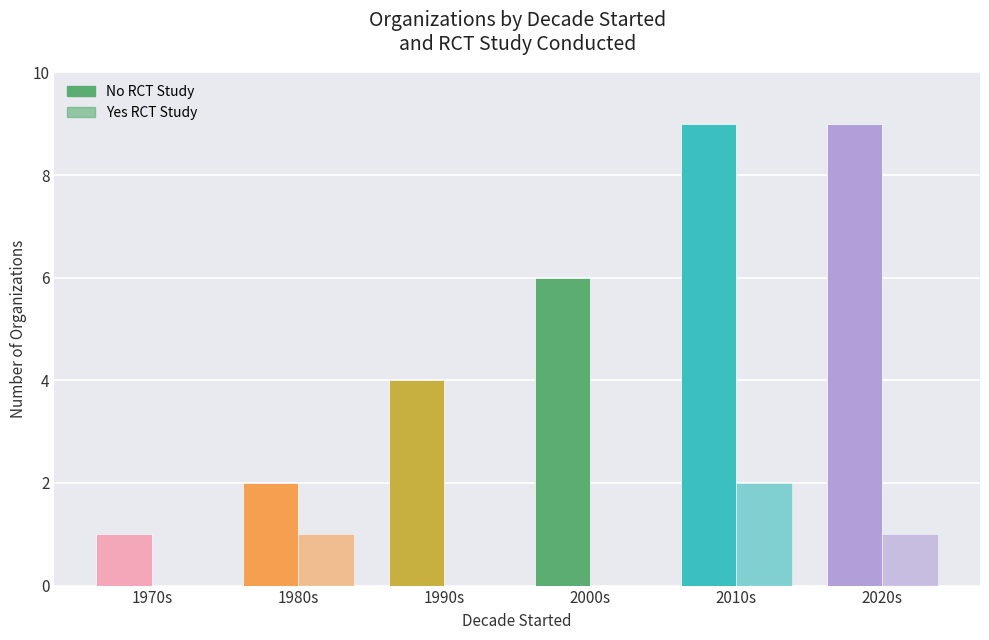

What is the total value across all series at 1990s?

4